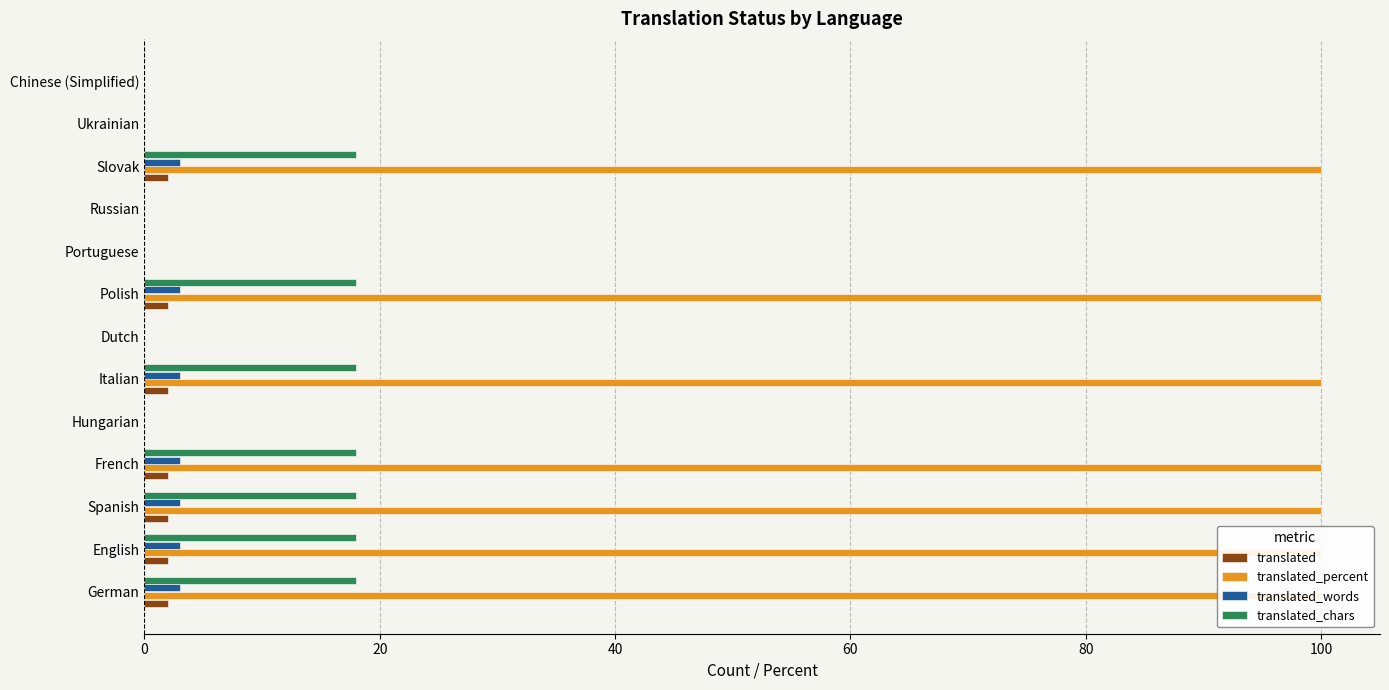

Reading left to right, extract all data points from this chart.

translated: 2	2	2	2	0	2	0	2	0	0	2	0	0
translated_percent: 100	100	100	100	0	100	0	100	0	0	100	0	0
translated_words: 3	3	3	3	0	3	0	3	0	0	3	0	0
translated_chars: 18	18	18	18	0	18	0	18	0	0	18	0	0